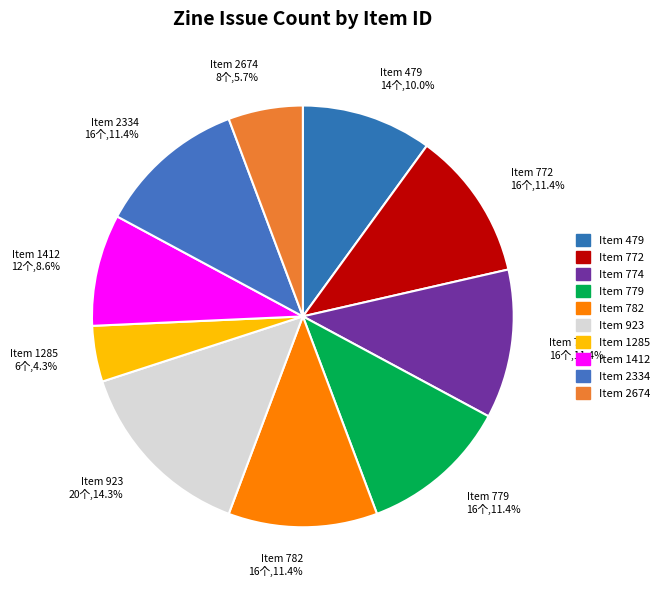

How much of the chart is everything except Item 774?

88.6%